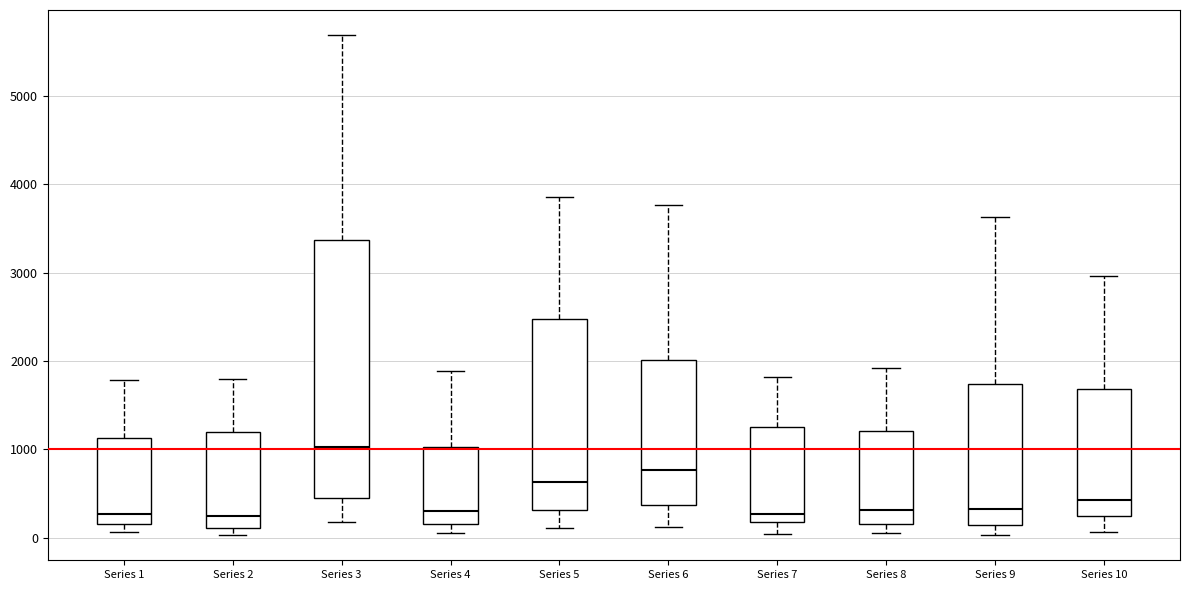

Comparing the boxes themselves (not the whiskers), which one is the tallest?

Series 3